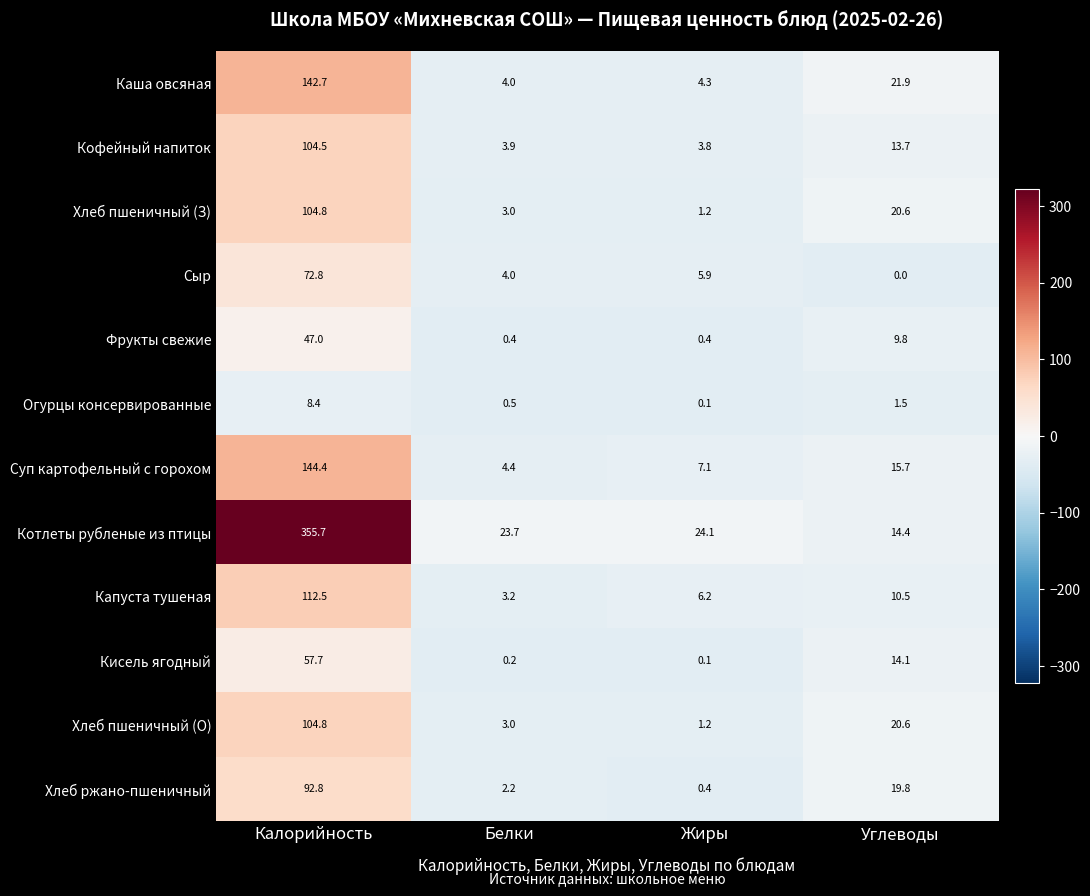

Which series has the largest range (max minus min)?

Котлеты рубленые из птицы